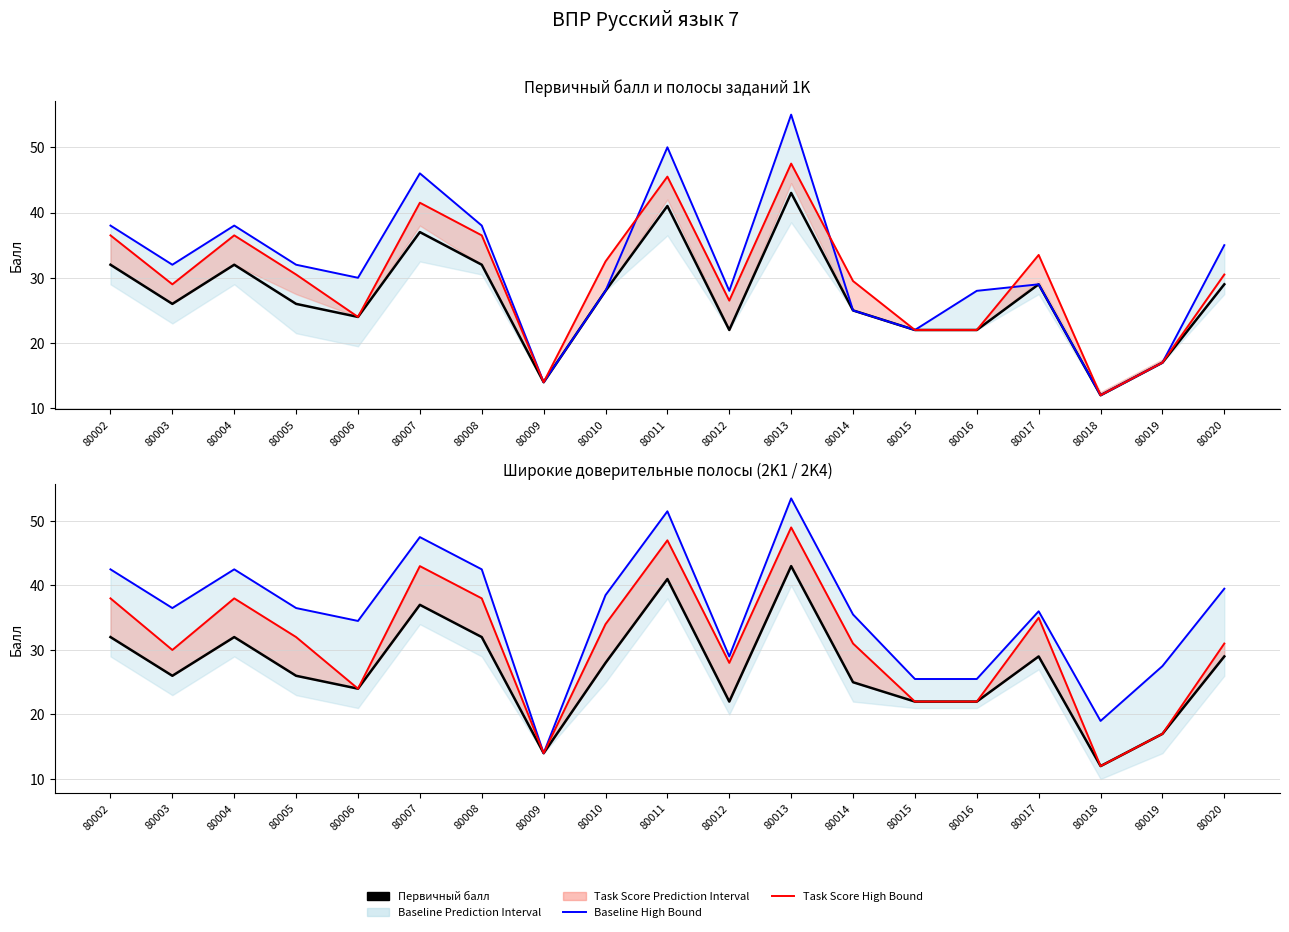

True or false: 2K1 High Bound has more than 2 points higher than both neighbors.

True